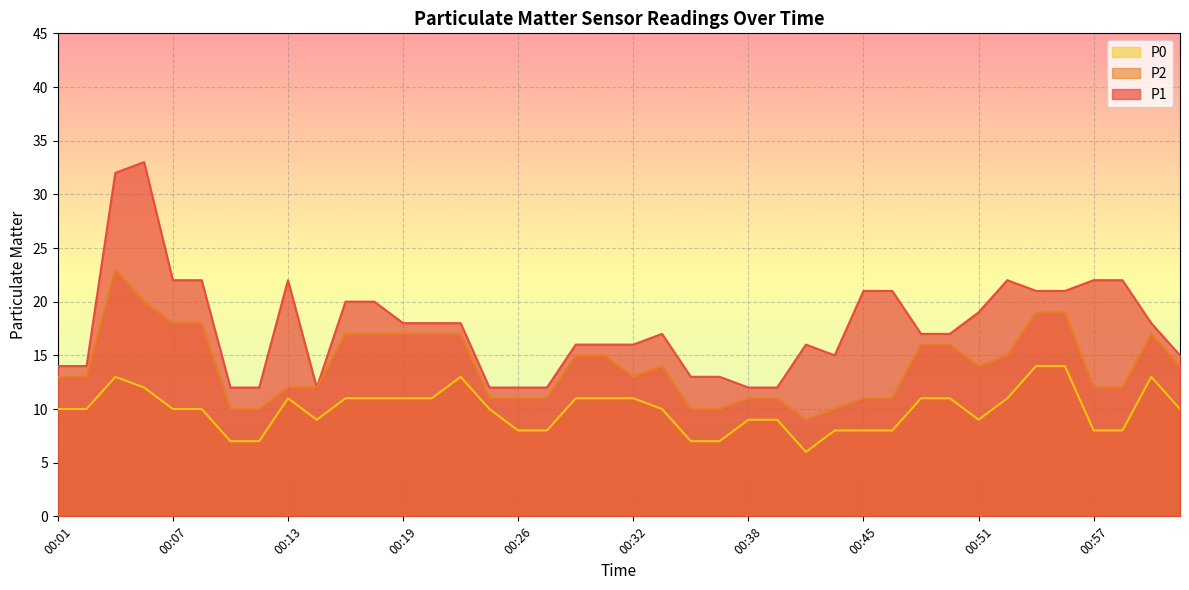

What are all the series names shown in the legend?

P0, P2, P1